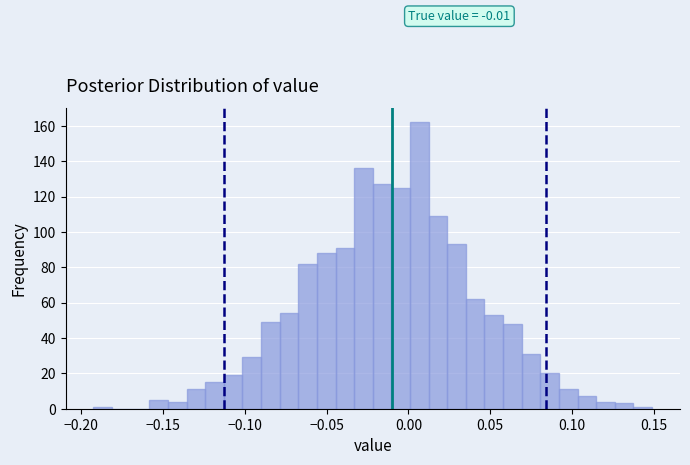

Read against the x-axis, roughly where is the centre of the tallest bar?

0.005